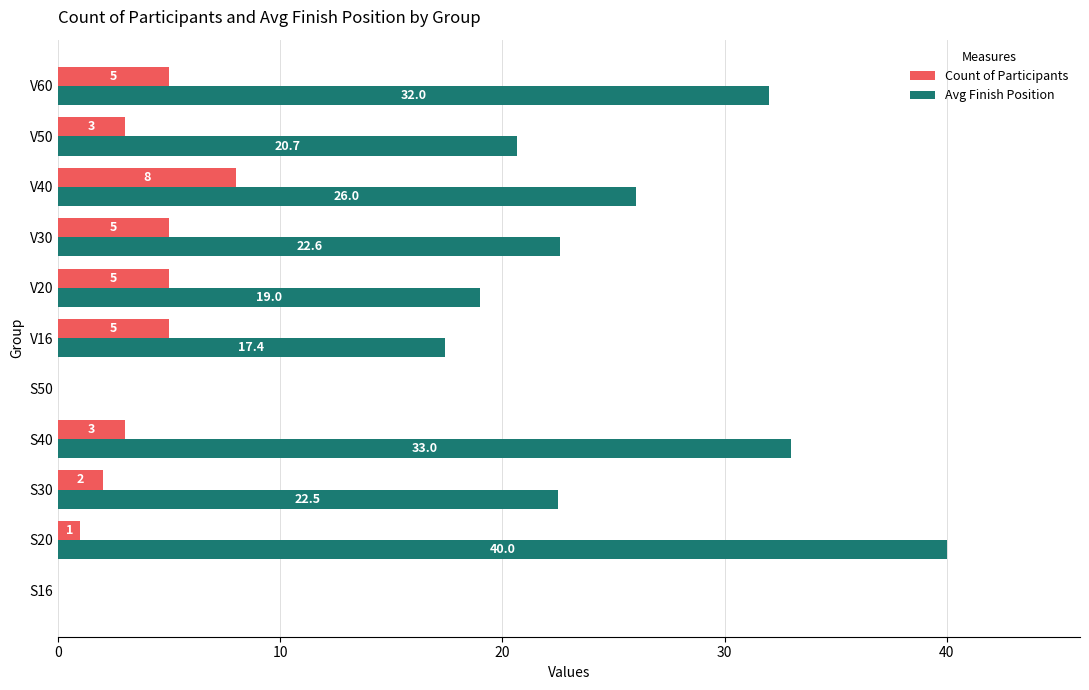

True or false: Avg Finish Position has a value of 20.7 at V50.

True